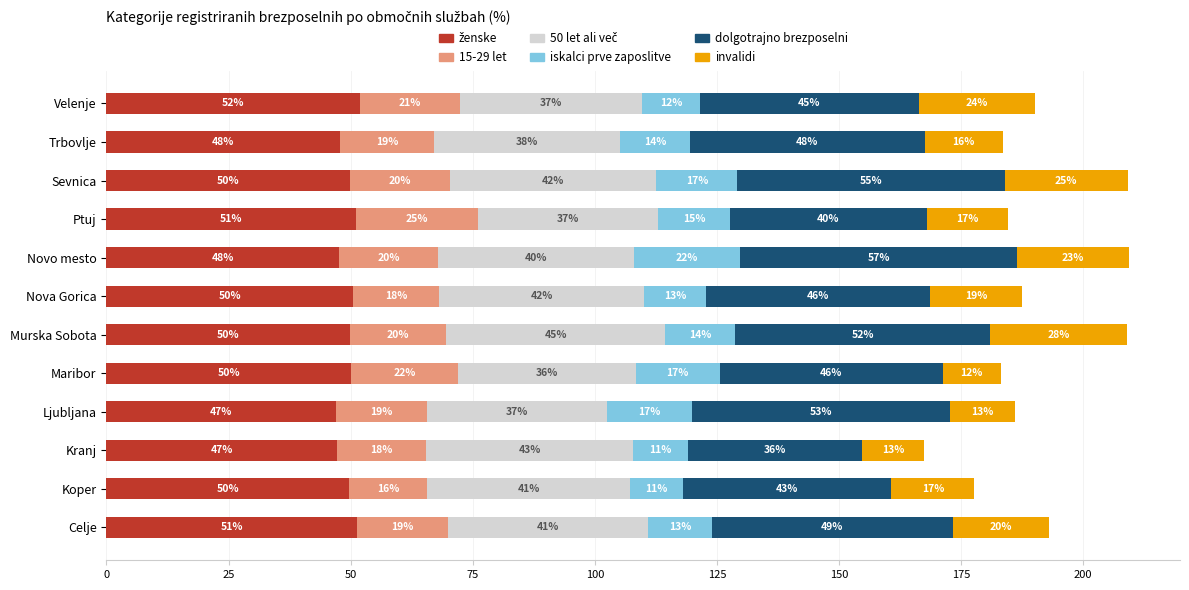

At which category is the sum across all series the highest?

Novo mesto